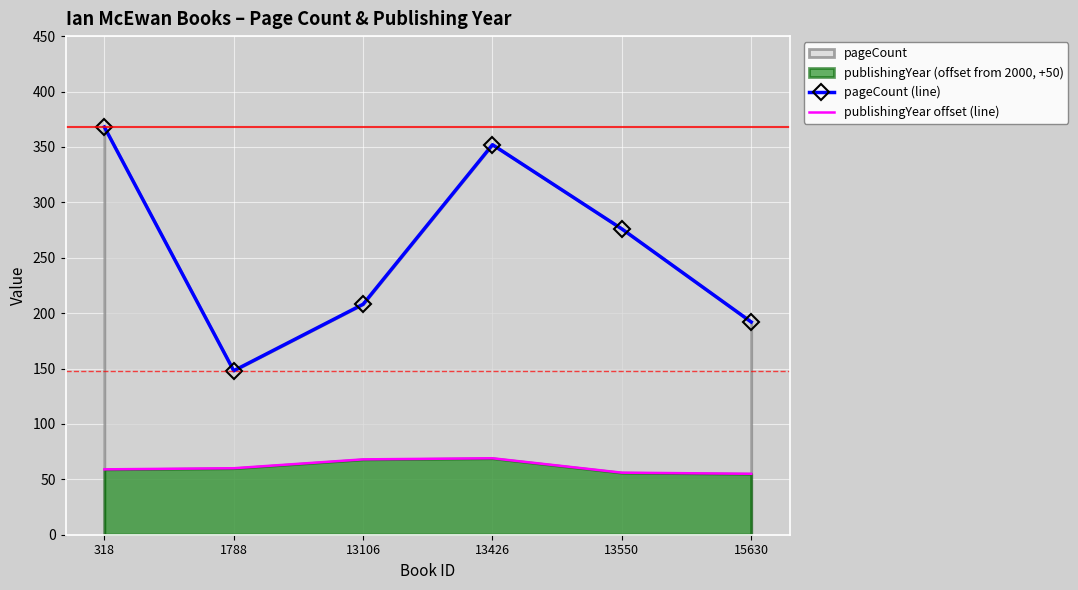

True or false: publishingYear offset (line) has more than 1 points higher than both neighbors.

False